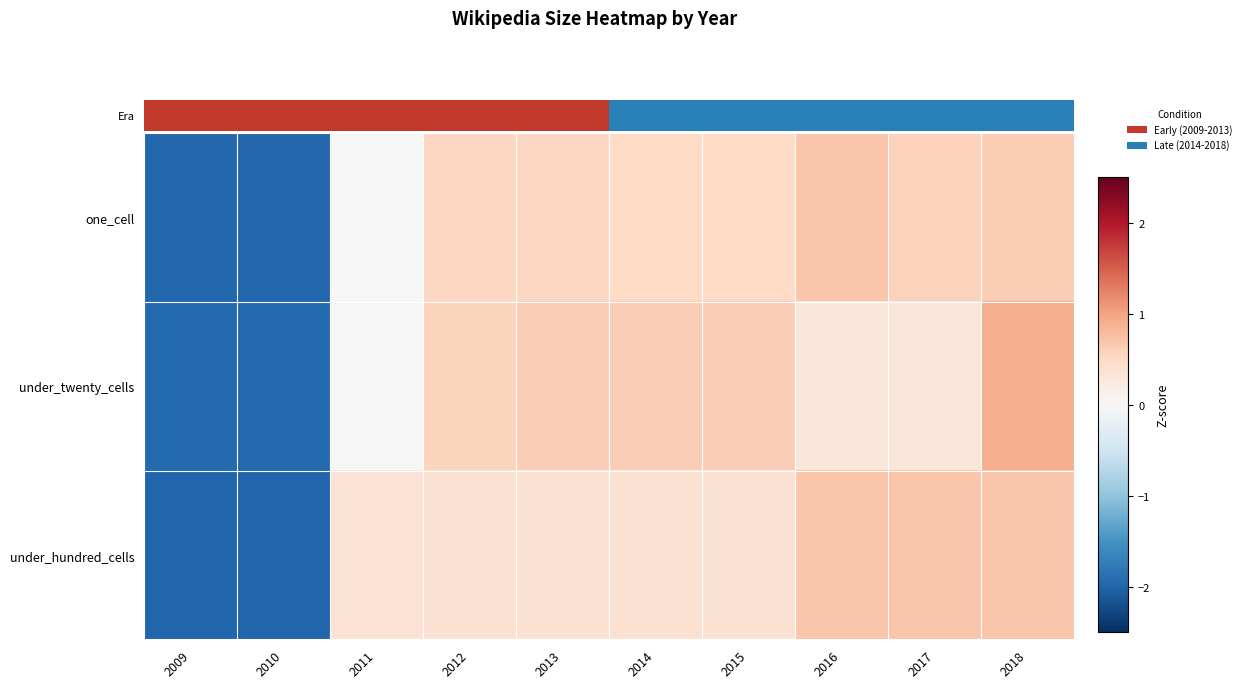

What is the difference between the highest and lowest values at 2016?

0.4